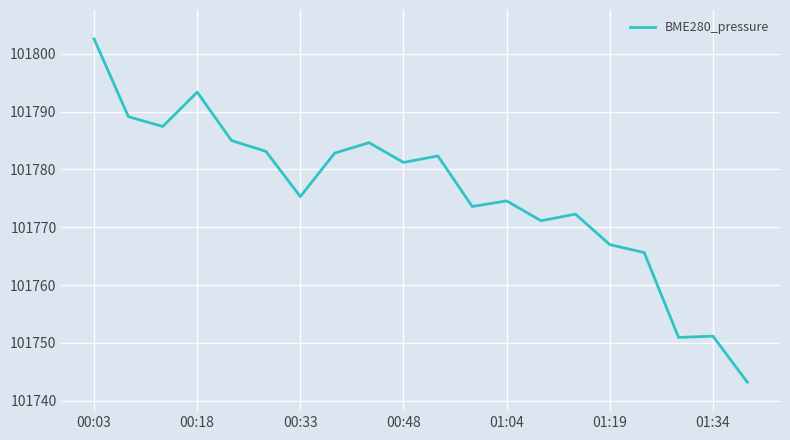

What is the difference between the maximum and minimum values?

59.4